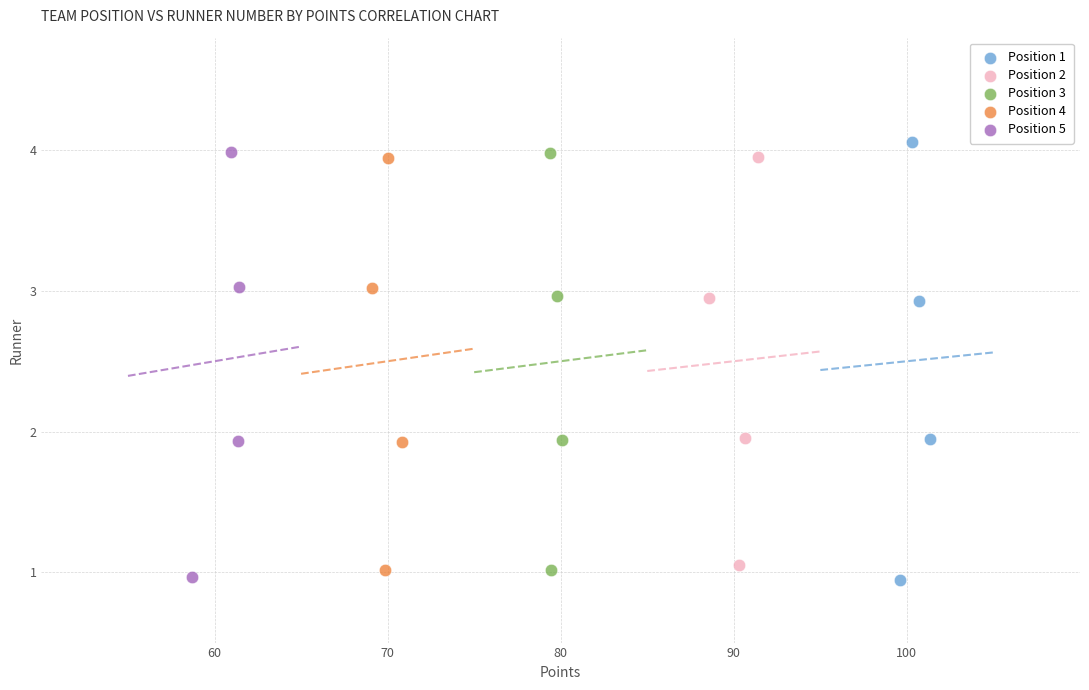

Which series has the largest Y range (max minus min)?

Position 1